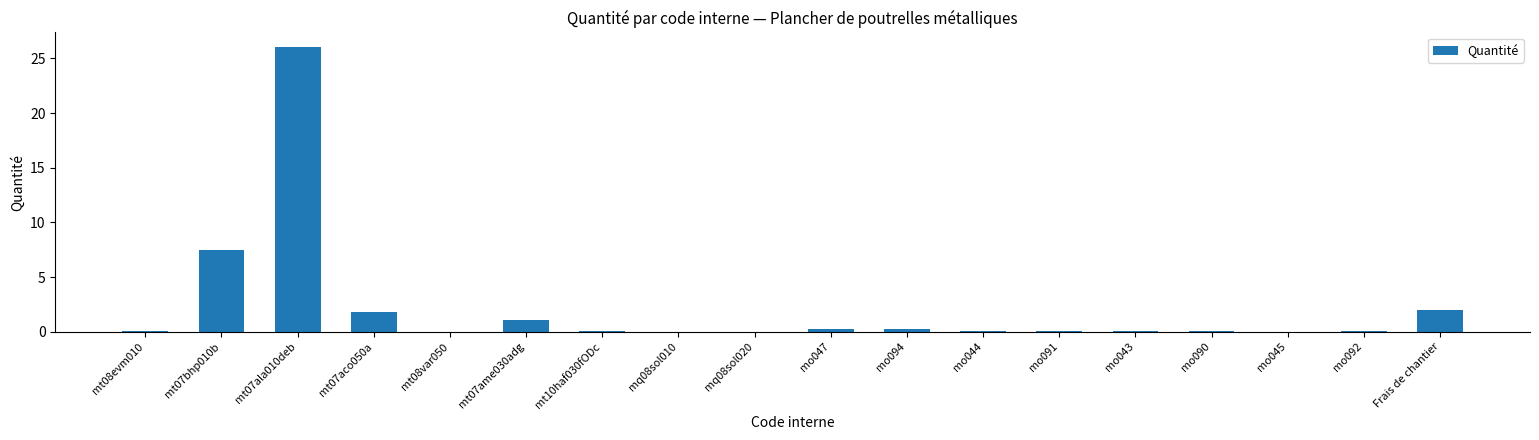

Where is the data nearest to the value 13?

mt07bhp010b